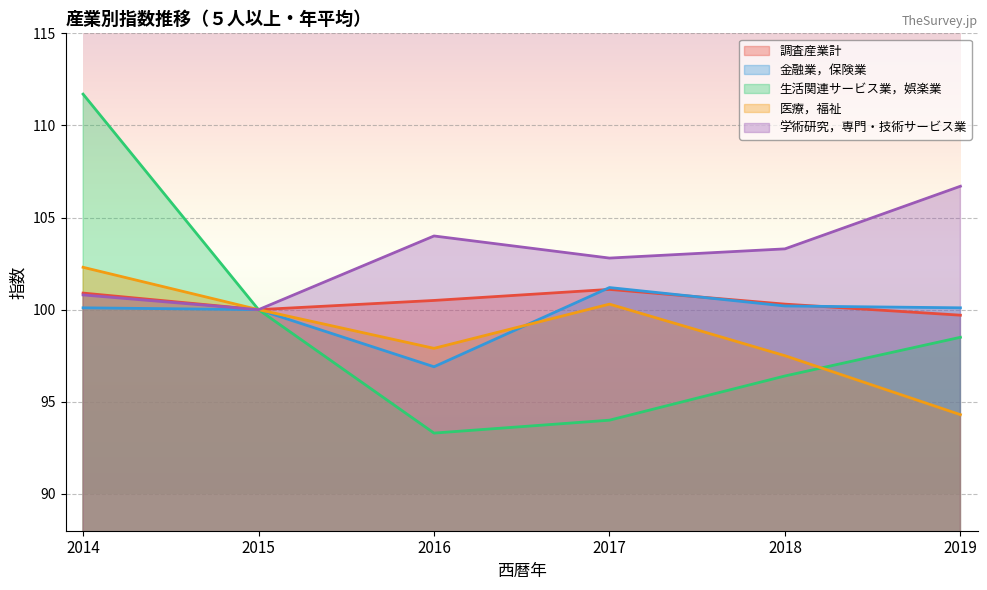

Is the value of 医療，福祉 at 2015 greater than the value of 生活関連サービス業，娯楽業 at 2019?

Yes